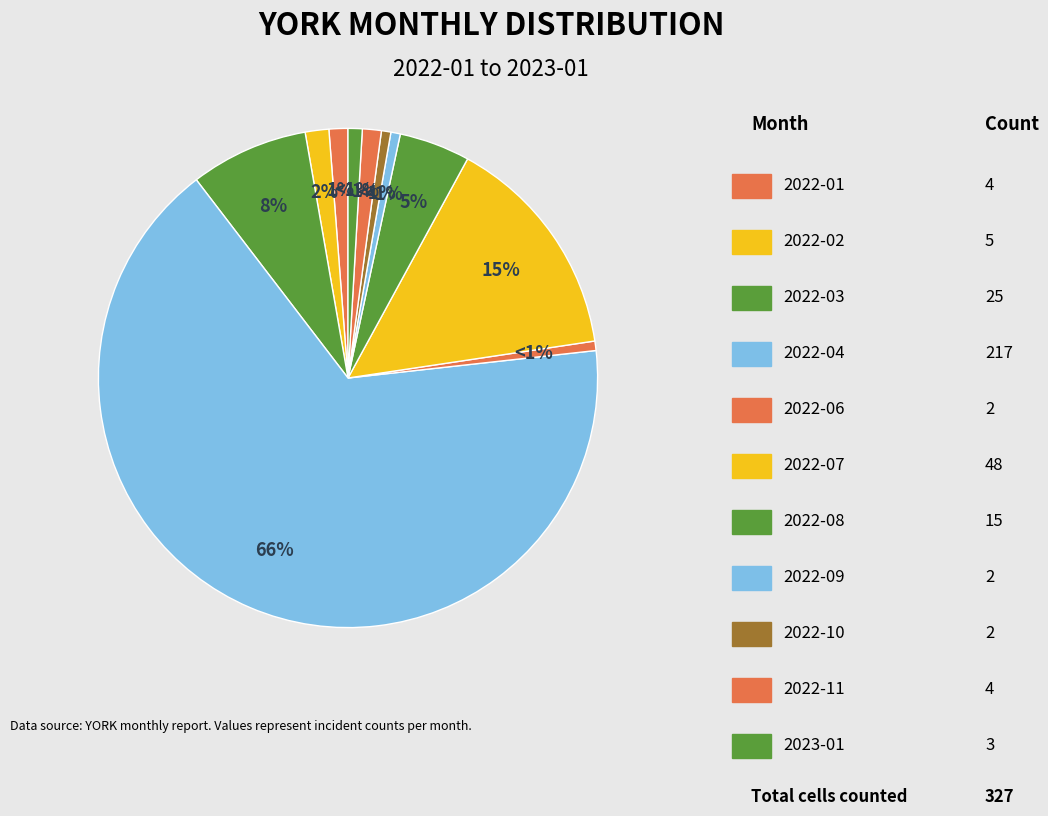

Count the number of slices in the pie.

11